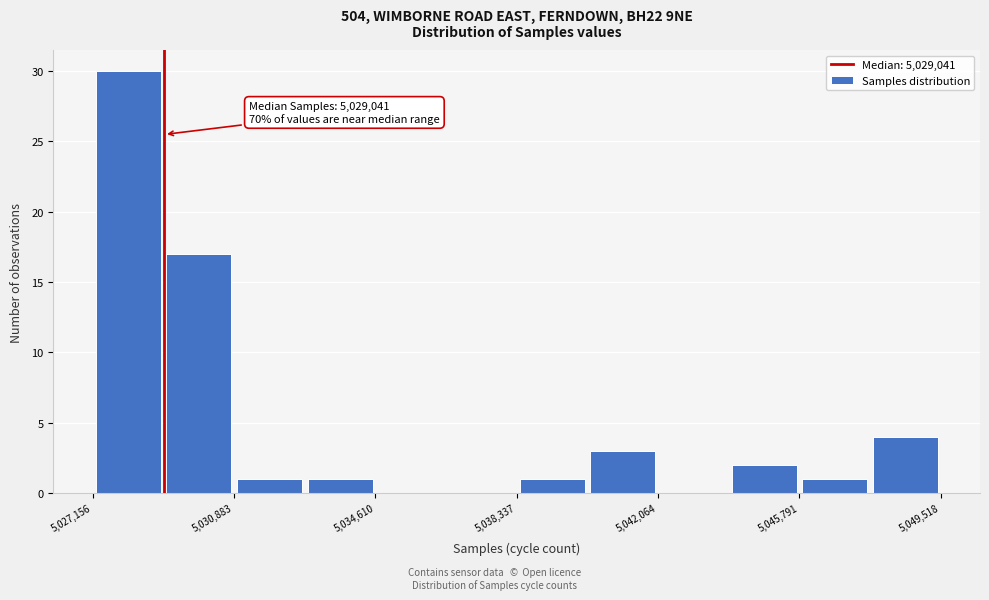

Around what value on the x-axis is the tallest bar? Give the approximate position of its centre, as read against the axis.

5028000